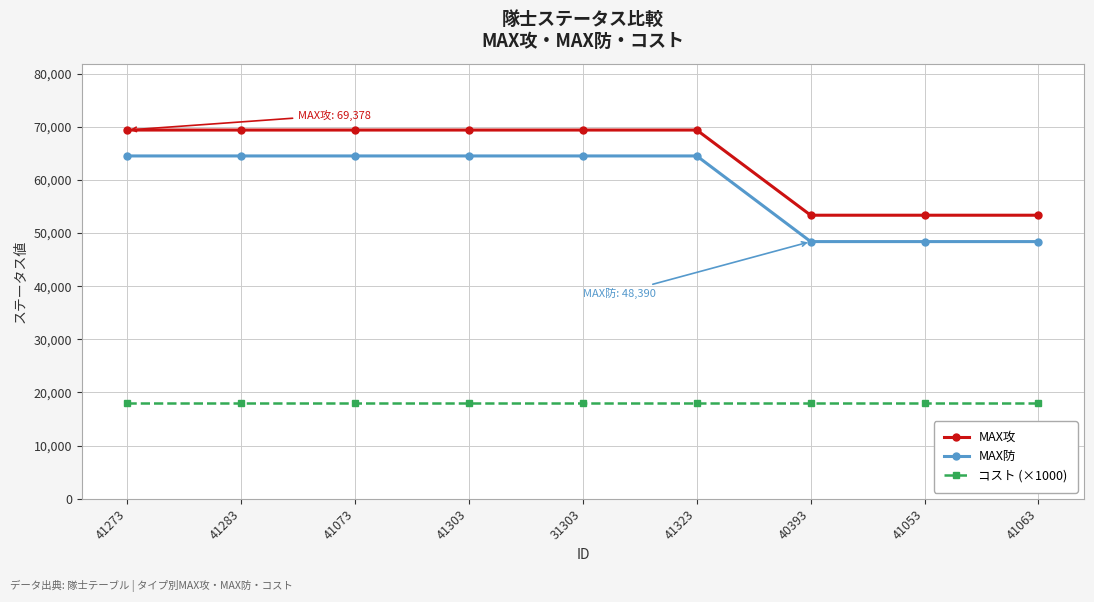

Rank the series at 31303 from lowest to highest value.

コスト (×1000), MAX防, MAX攻